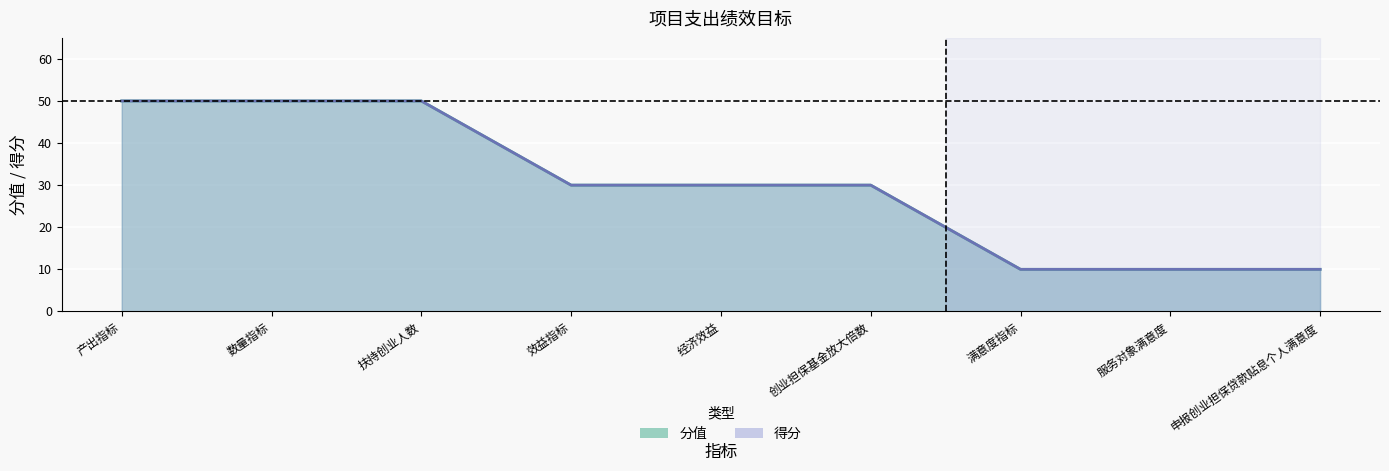

What is the value of the 得分 point at the 2nd from the left?

50